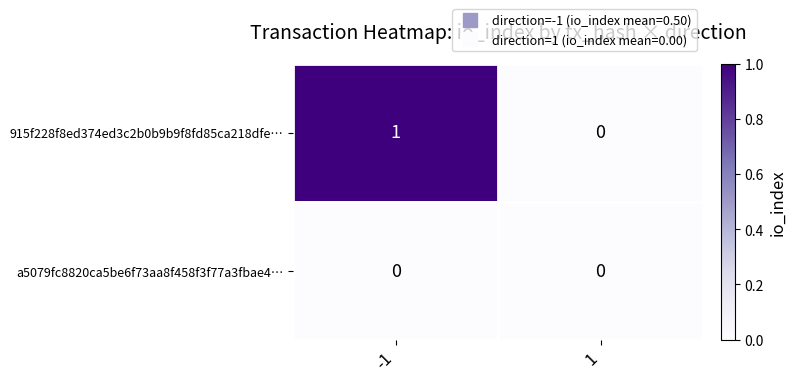

Which series has the largest total across all categories?

915f228f8ed374ed3c2b0b9b9f8fd85ca218dfe…